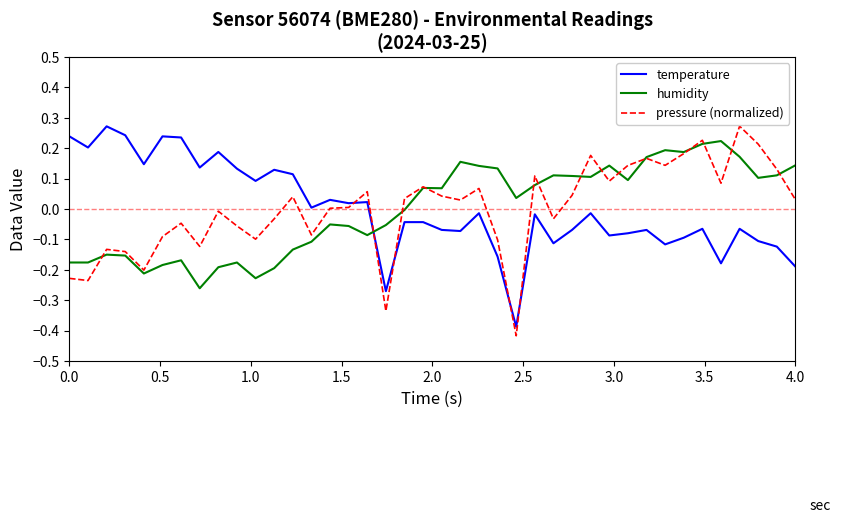

True or false: pressure (normalized) and temperature intersect in this chart.

True